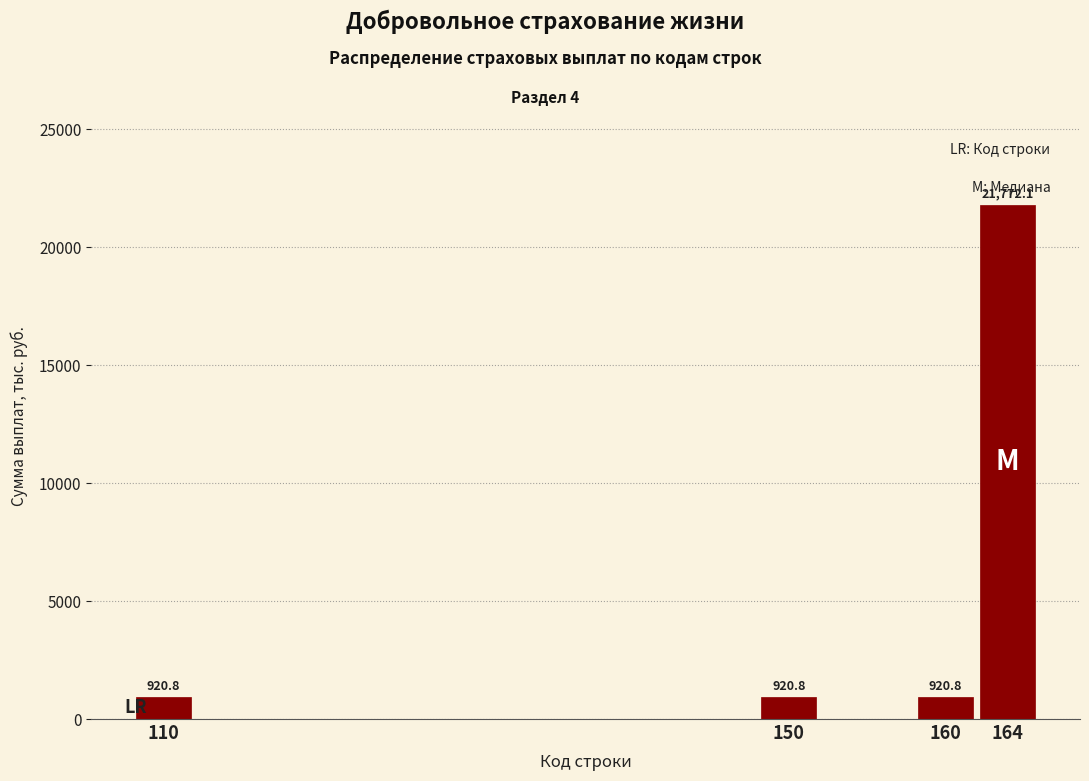

Reading right to left, list all the values displayed in this chart.

164=21772.1	160=920.8	150=920.8	110=920.8